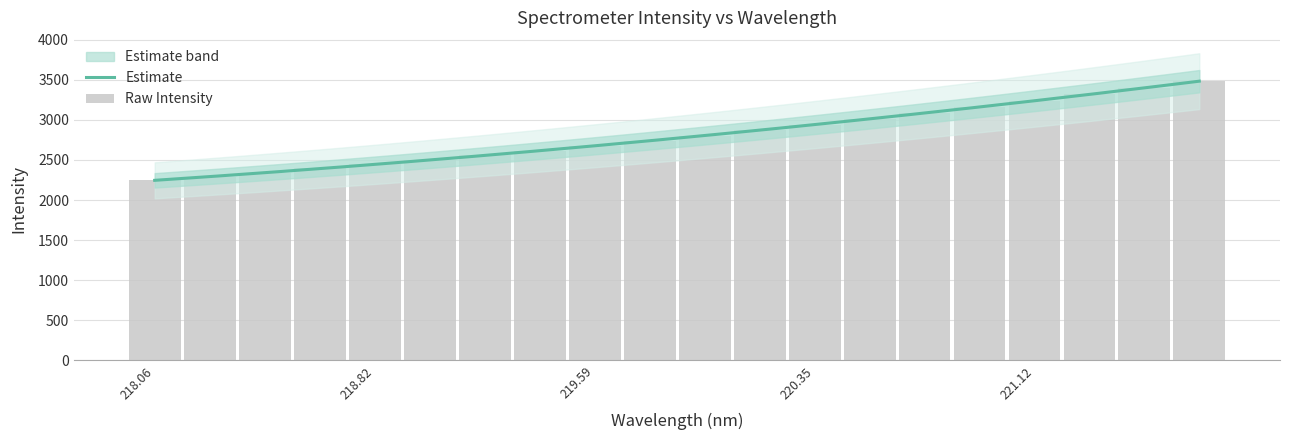

How many bars are there in total?

20